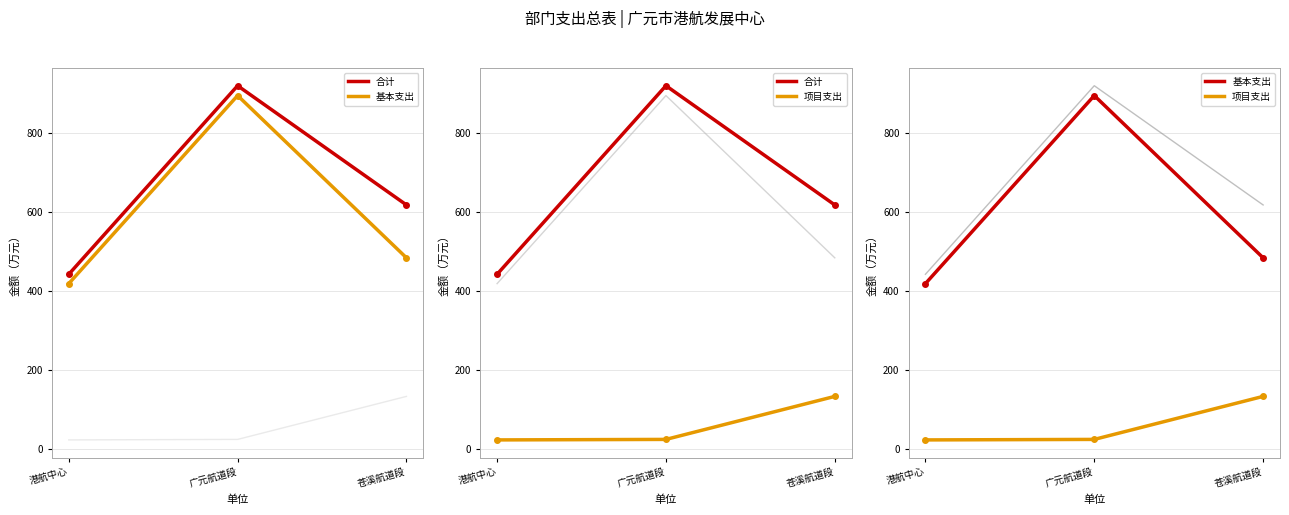

How many values in the 合计 series exceed 617?

2